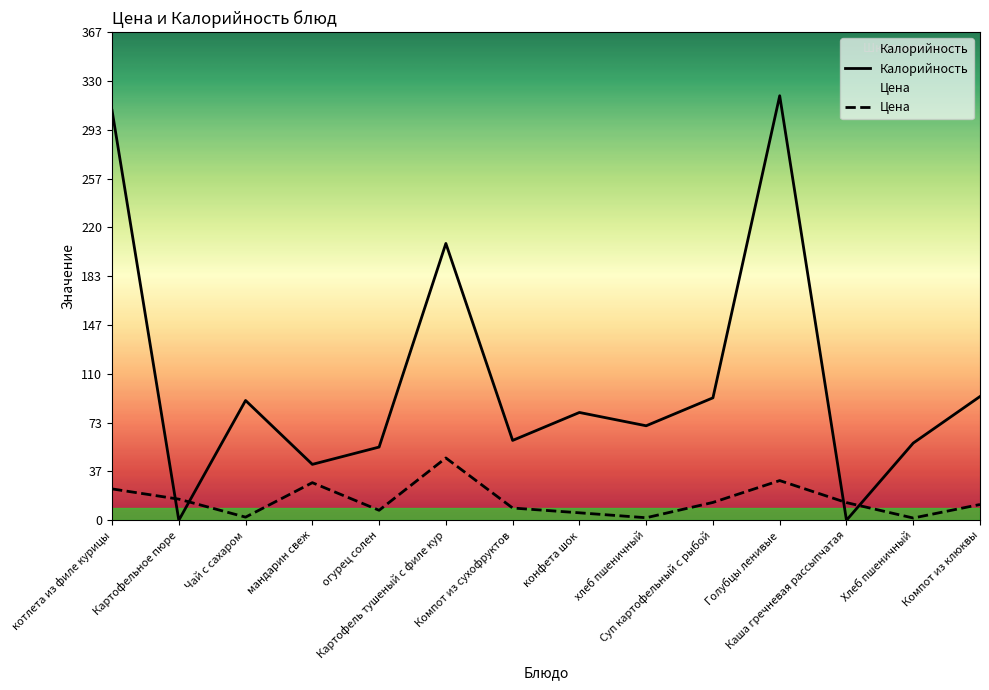

How many lines are shown in the chart?

2